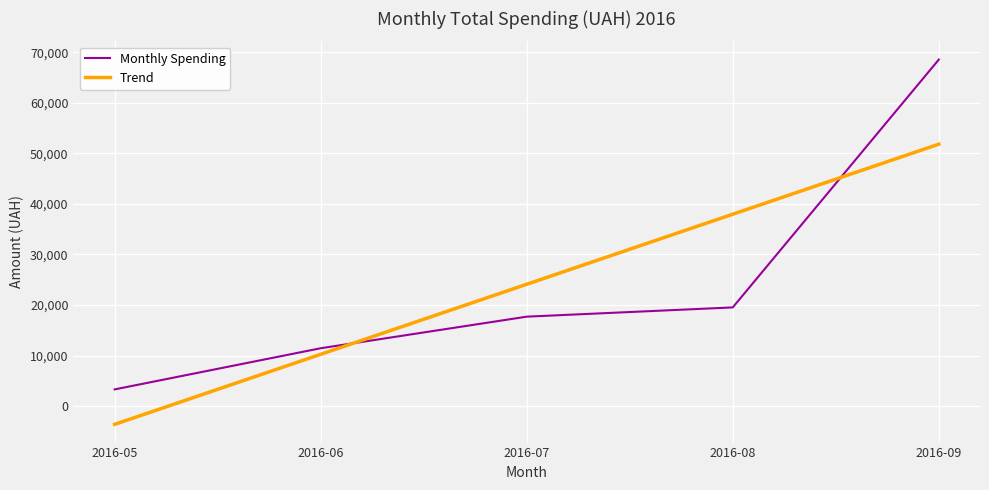

What is the difference between the Trend values at 2016-06 and 2016-09?

41558.7